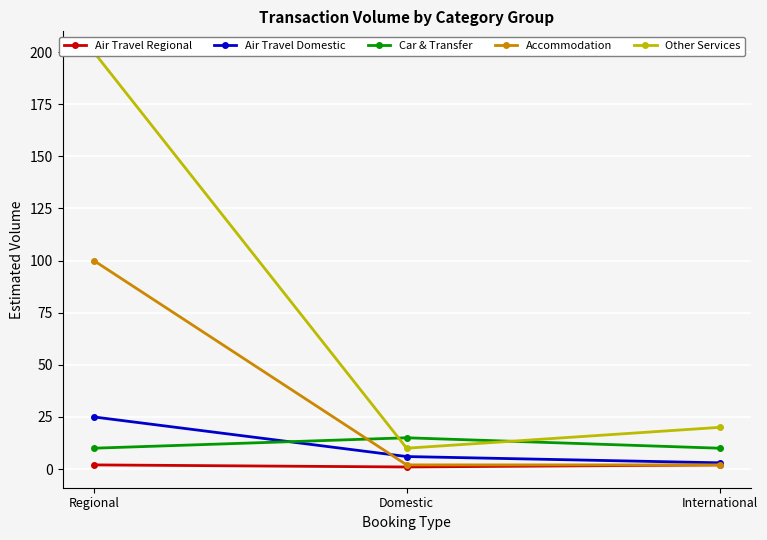

Reading left to right, transcribe all the data shown in this chart.

Air Travel Regional: Regional=2	Domestic=1	International=2
Air Travel Domestic: Regional=25	Domestic=6	International=3
Car & Transfer: Regional=10	Domestic=15	International=10
Accommodation: Regional=100	Domestic=2	International=2
Other Services: Regional=200	Domestic=10	International=20